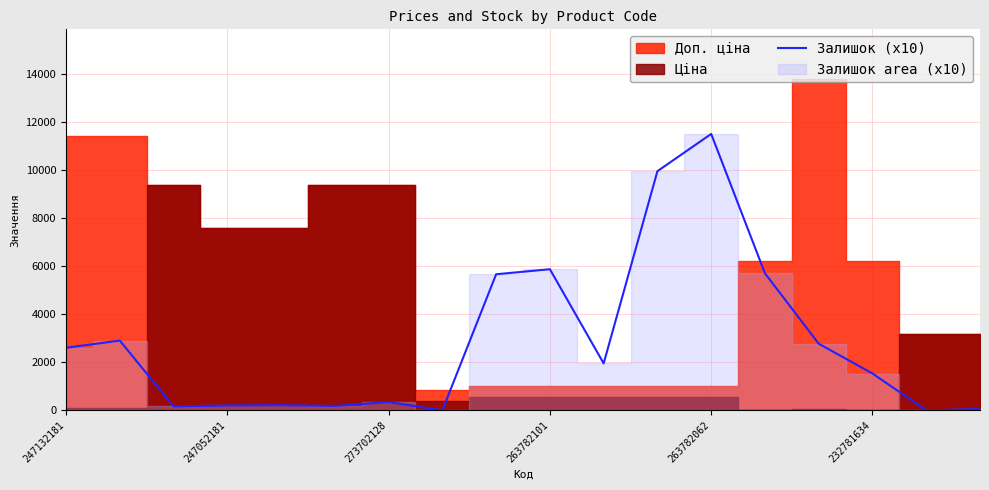

Reading right to left, what are all the values shown in this chart?

50	0	1530	2770	5700	11500	9950	1950	5870	5660	0	340	180	210	200	160	2900	2600